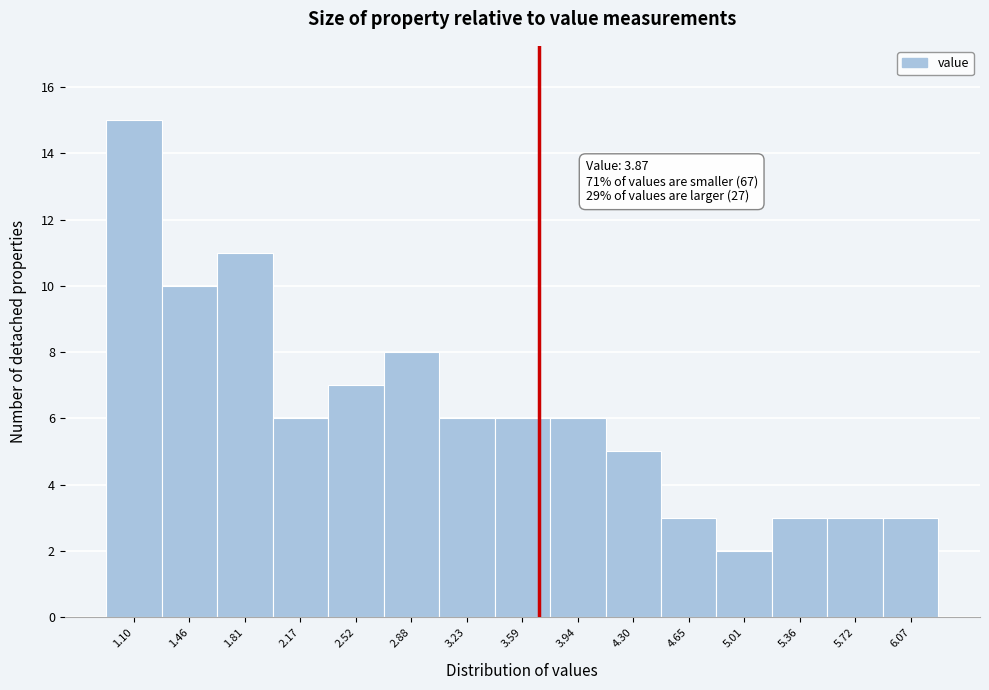

Reading right to left, transcribe all the data shown in this chart.

3	3	3	2	3	5	6	6	6	8	7	6	11	10	15